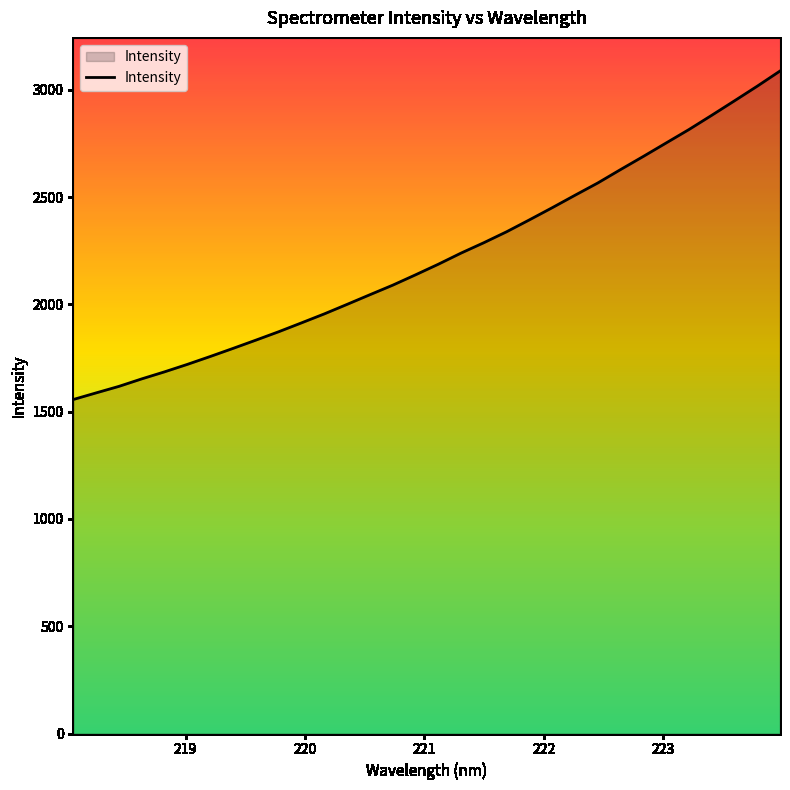

What is the greatest value displayed?

3087.4